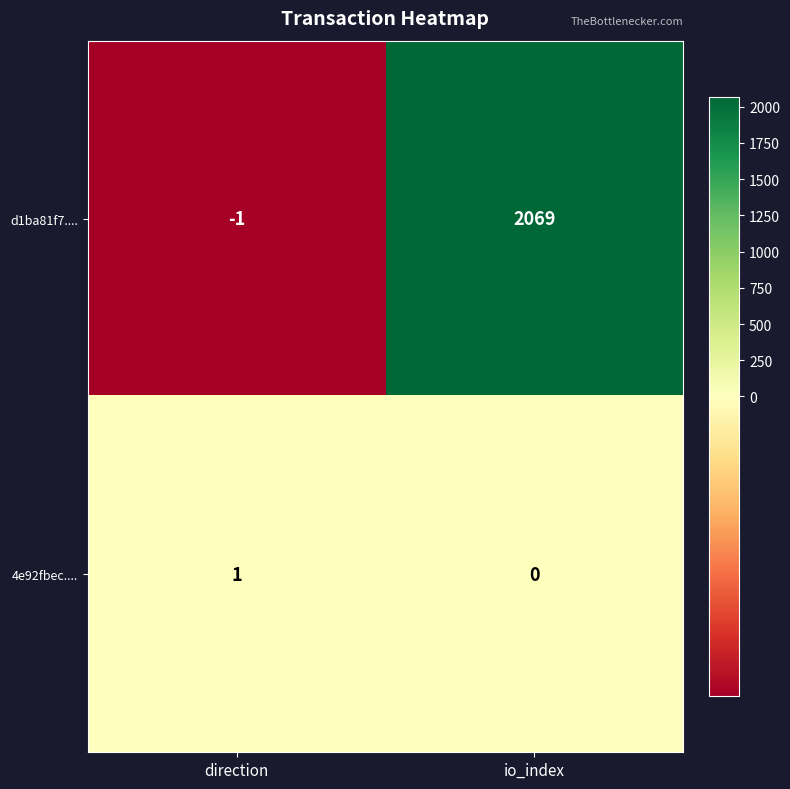

At which label is 4e92fbec.... closest to 0?

io_index